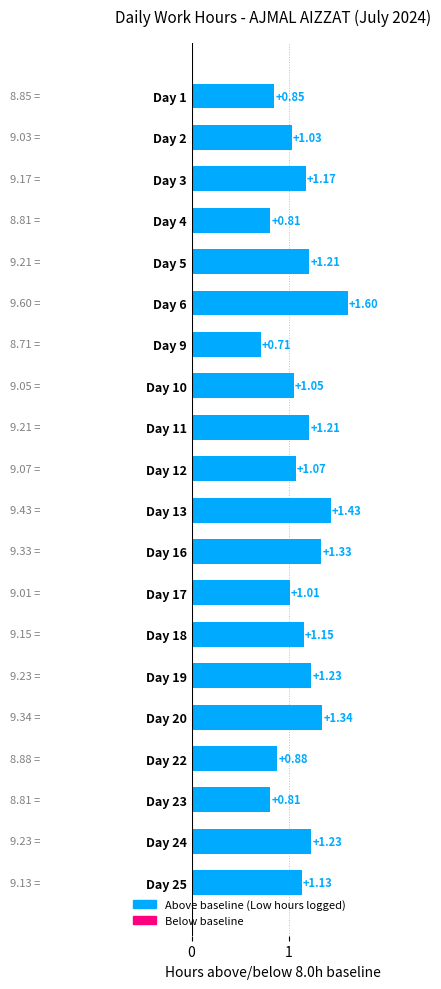

Between Day 4 and Day 1, which is larger?

Day 1